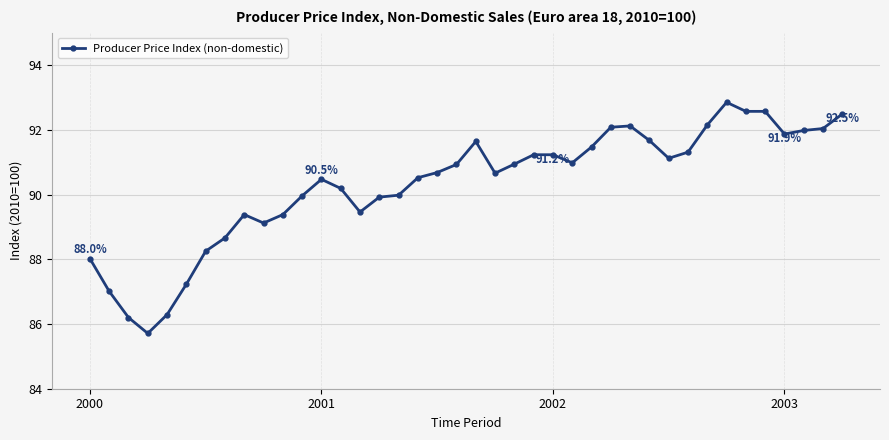

True or false: the data has more than 1 interior local peaks.

True